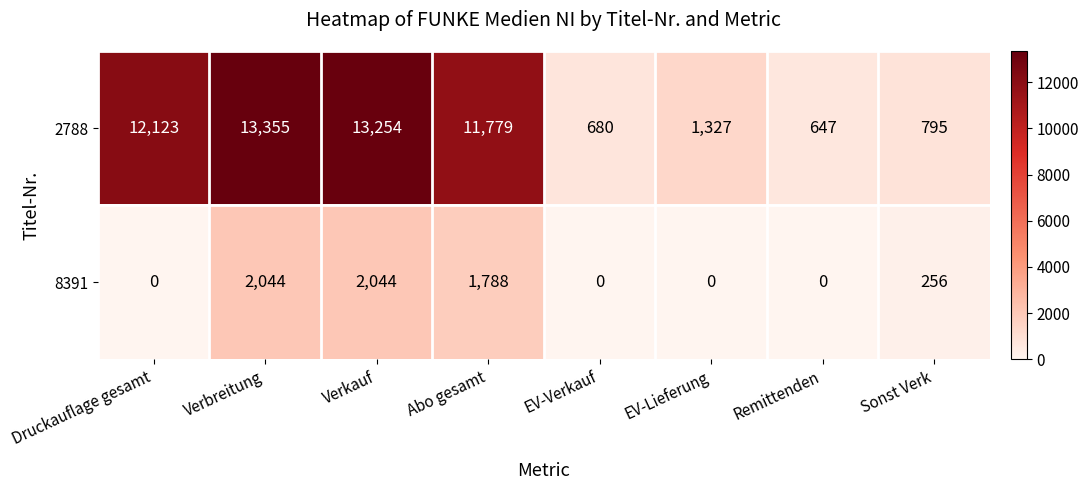

Which series has the largest range (max minus min)?

2788